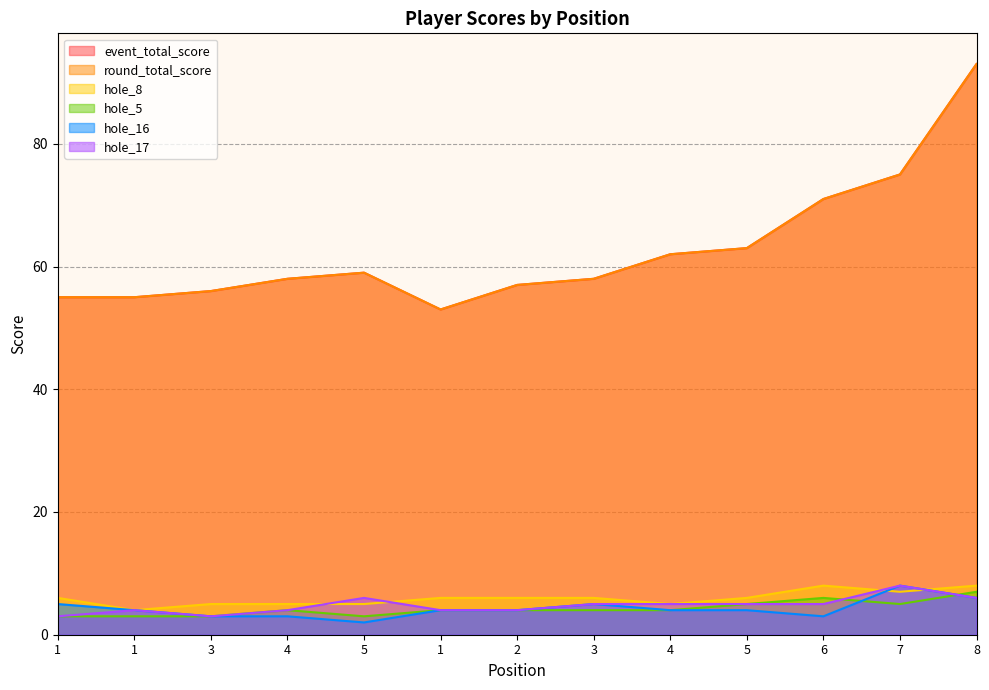

How many data points in event_total_score are less than 58?

5